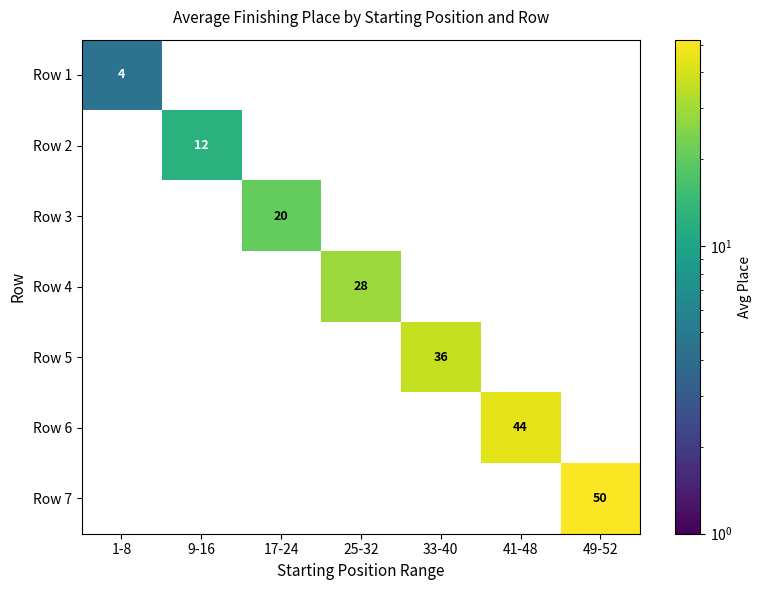

Count the number of categories in the chart.

7